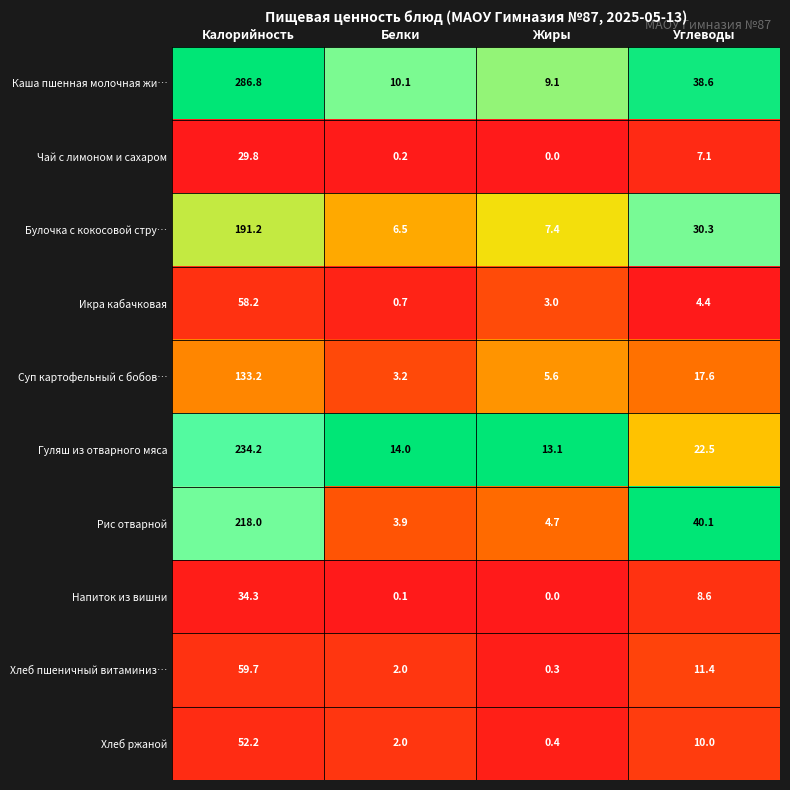

What is the greatest value displayed?

286.8